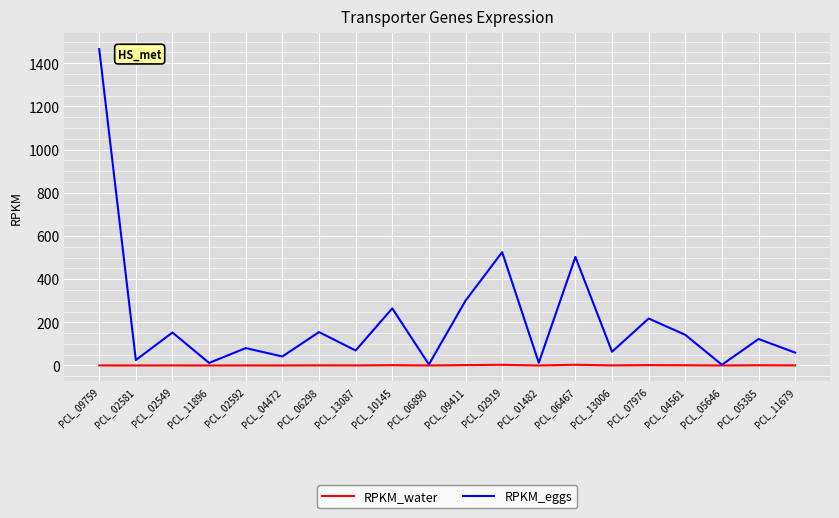

Does the chart have visible grid lines?

Yes